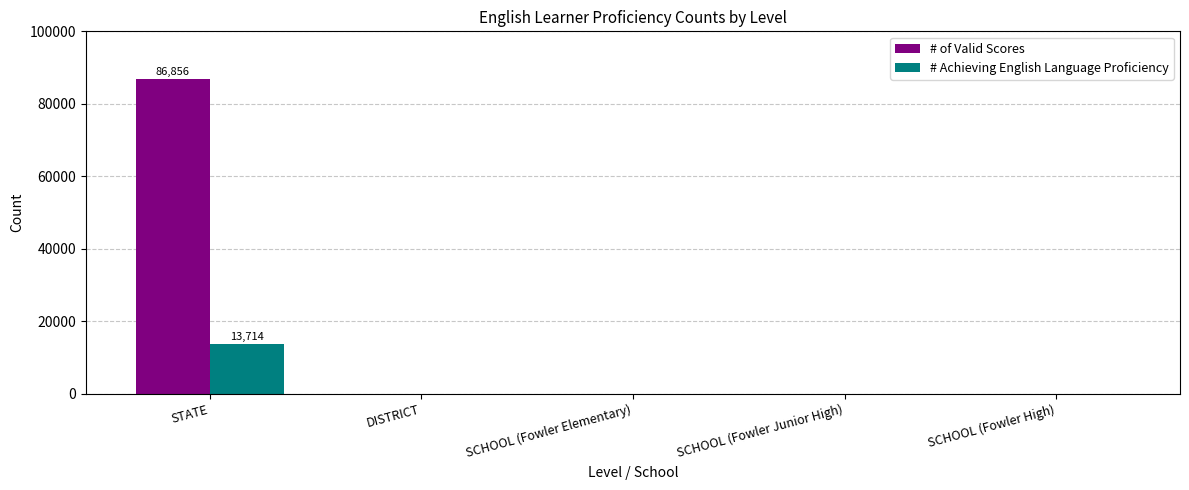

What is the sum of the # of Valid Scores values at DISTRICT and STATE?

86856